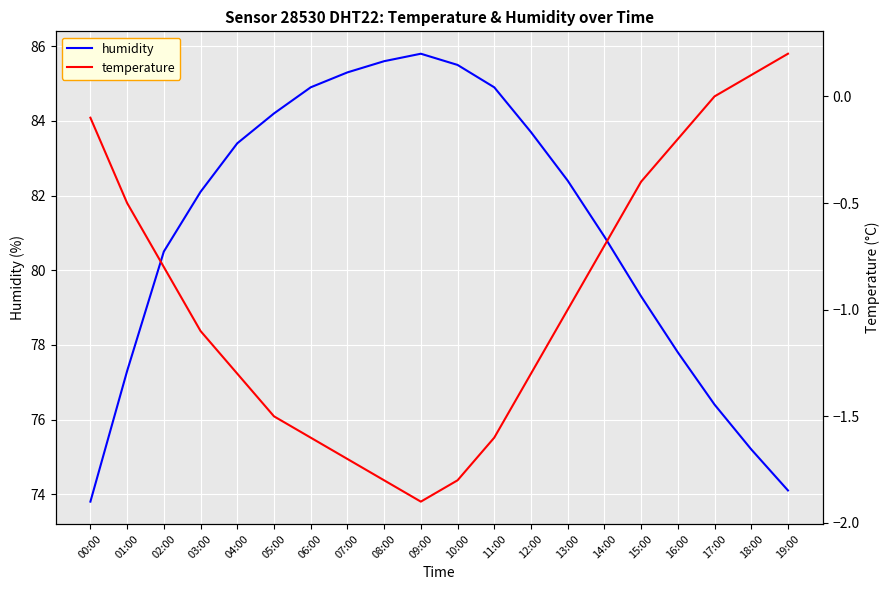

The temperature series shows -0.5 at 01:00. True or false?

True